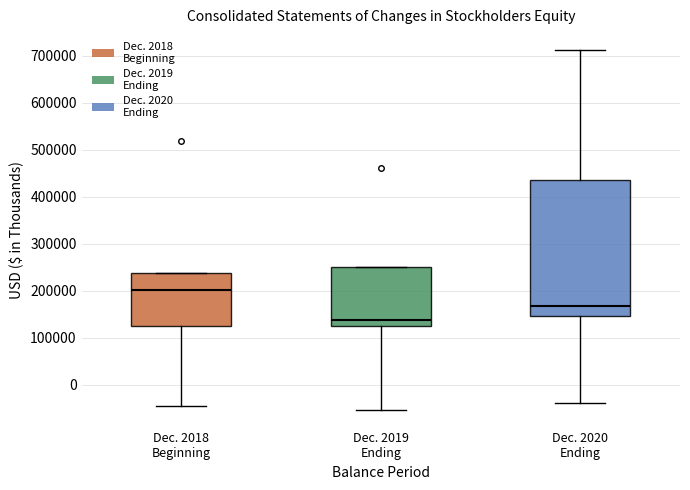

Reading left to right, transcribe this box plot: for each box, give where its median line is, the range the box spans, and where its two whiskers end, as read against the y-axis. The values are not printed on the chart, so give them approximately, as read against the axis.

Dec. 2018 Beginning: median 200000, box 120000 to 240000, whiskers -50000 to 240000
Dec. 2019 Ending: median 140000, box 130000 to 250000, whiskers -50000 to 250000
Dec. 2020 Ending: median 170000, box 150000 to 440000, whiskers -40000 to 710000